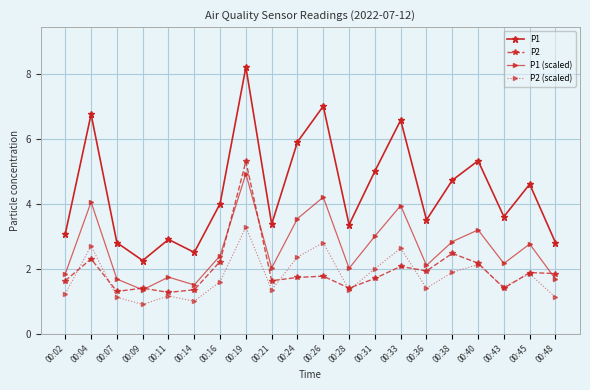

Which series ends up on top after the final intersection of P2 (scaled) and P2?

P2